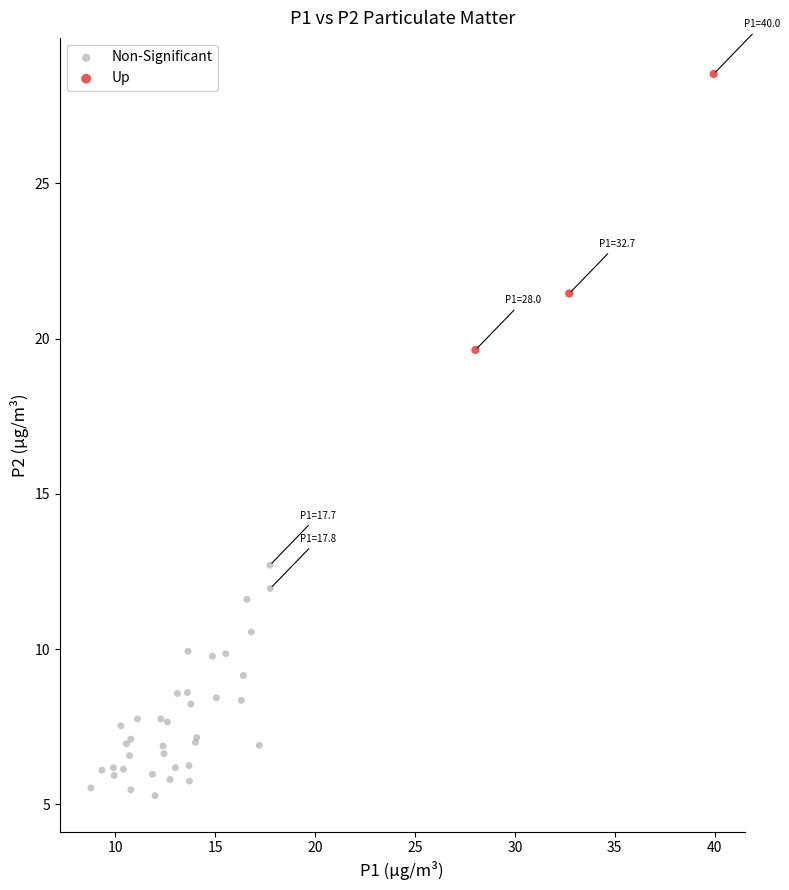

Which series contains the lowest Y value?

Non-Significant